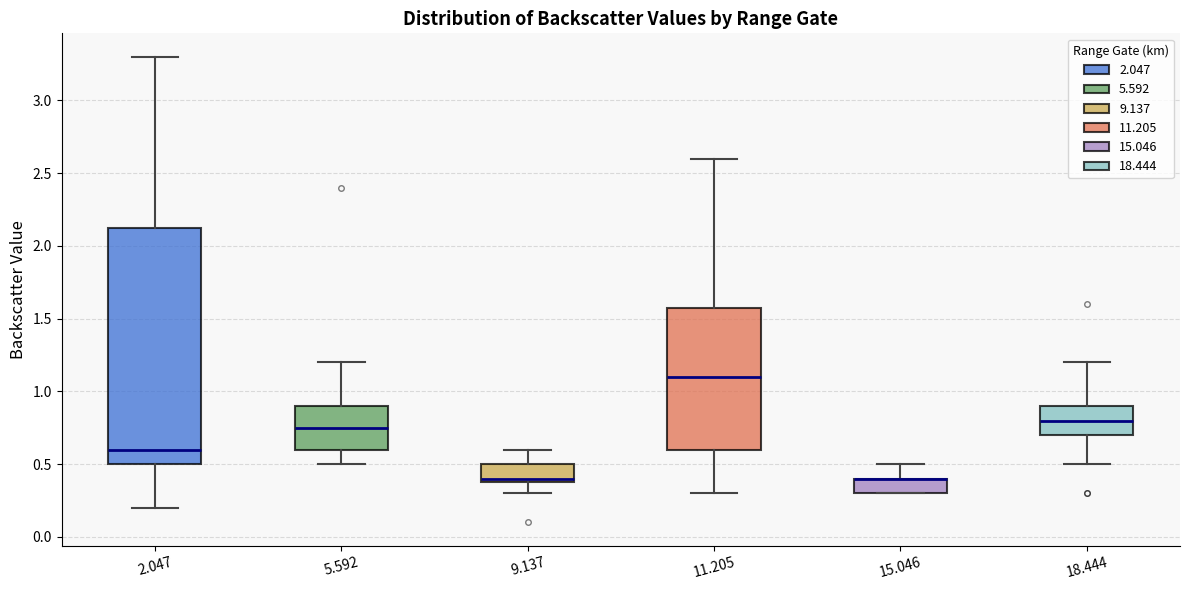

Where does the lower whisker of the box at x = 2.047 end on the y-axis? The values are not printed on the chart, so give them approximately, as read against the axis.

0.20